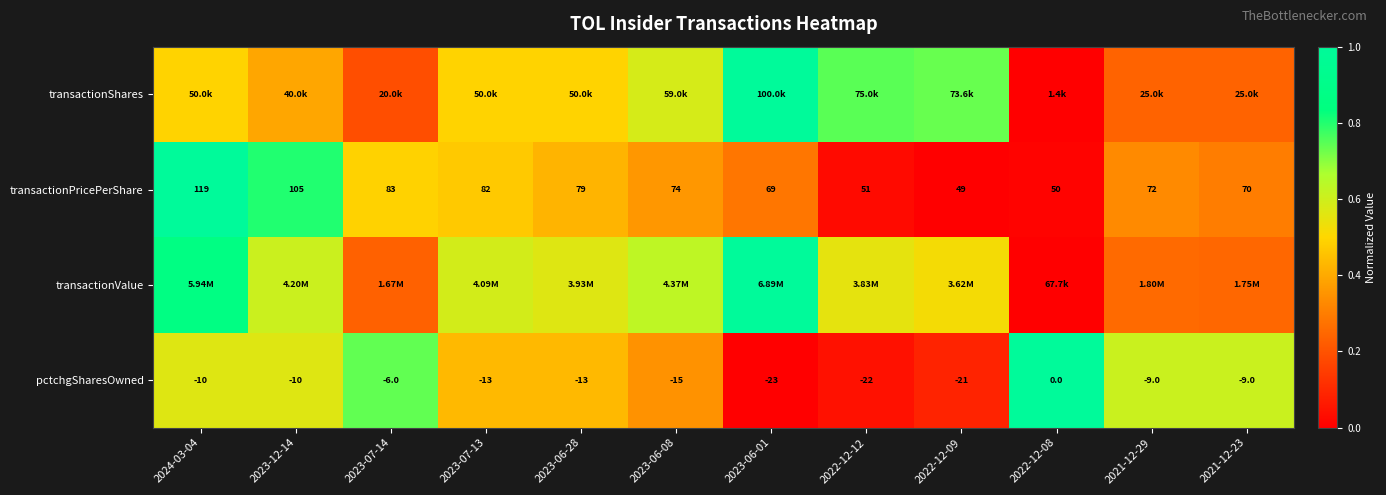

Is it true that pctchgSharesOwned equals 0.2 at 2021-12-29?

False